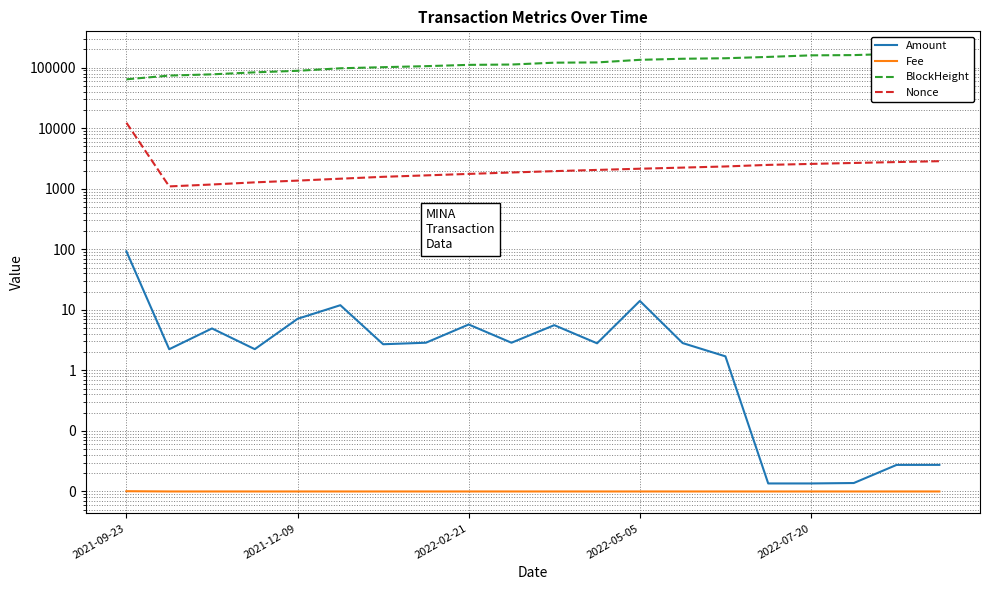

Which series has the largest range (max minus min)?

BlockHeight